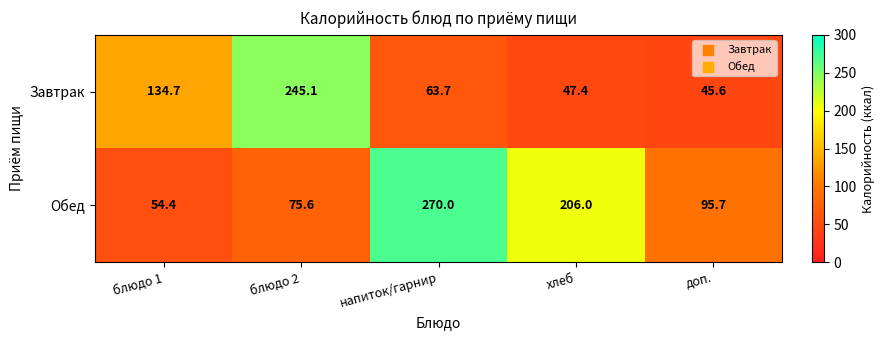

What is the difference between the Обед values at хлеб and напиток/гарнир?

64.0